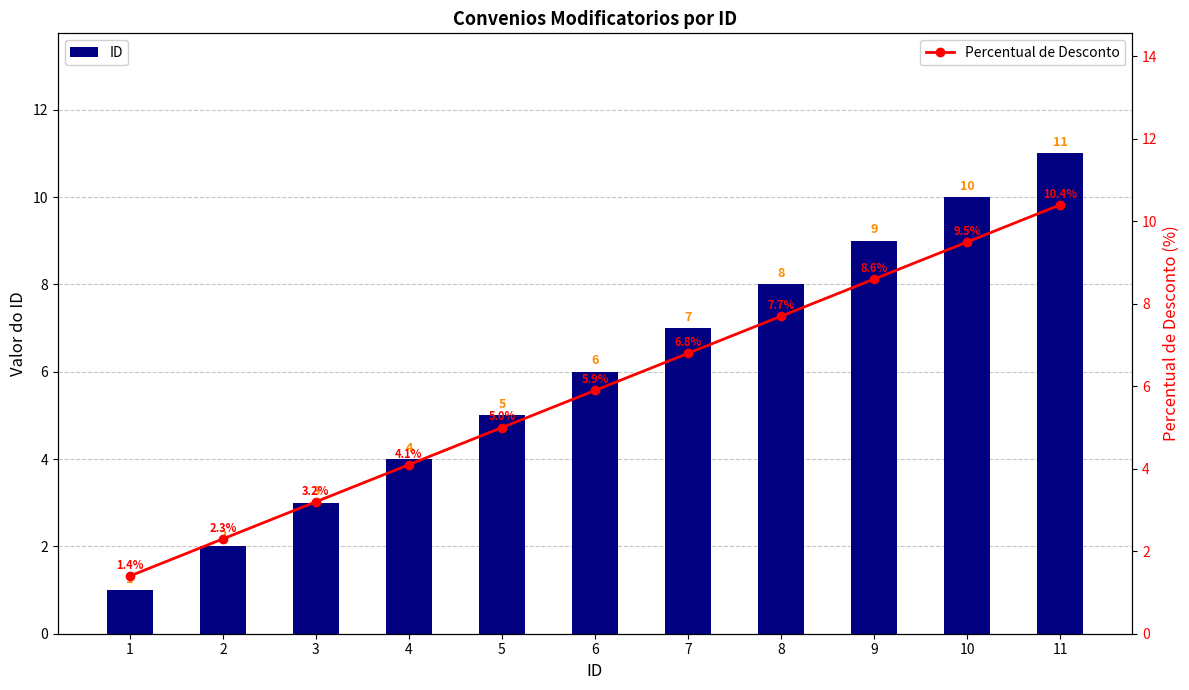

List the series in order of their peak value, lowest first.

Percentual de Desconto, ID